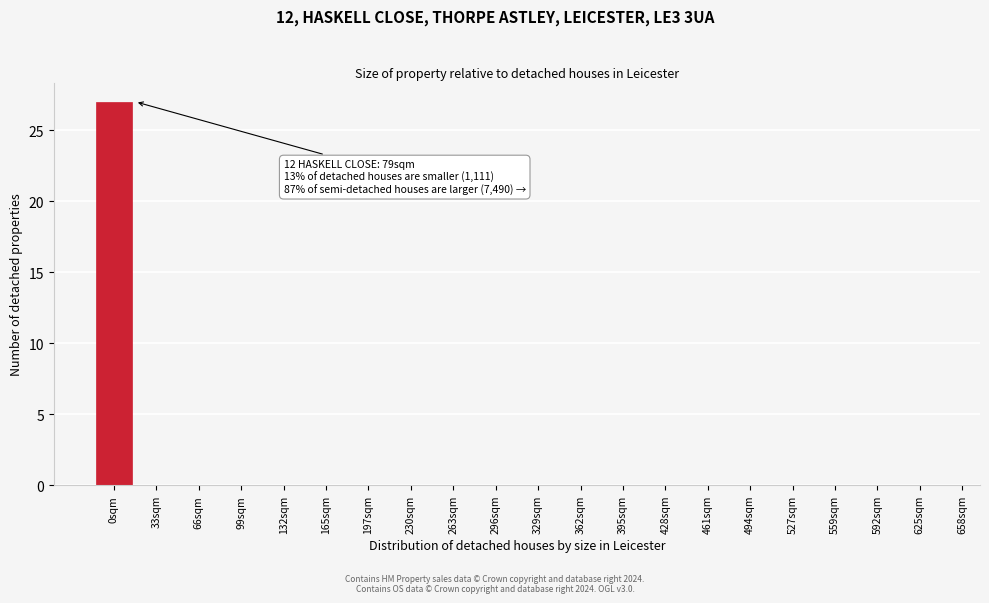

Reading left to right, what are all the values shown in this chart?

0sqm=27	33sqm=0	66sqm=0	99sqm=0	132sqm=0	165sqm=0	197sqm=0	230sqm=0	263sqm=0	296sqm=0	329sqm=0	362sqm=0	395sqm=0	428sqm=0	461sqm=0	494sqm=0	527sqm=0	559sqm=0	592sqm=0	625sqm=0